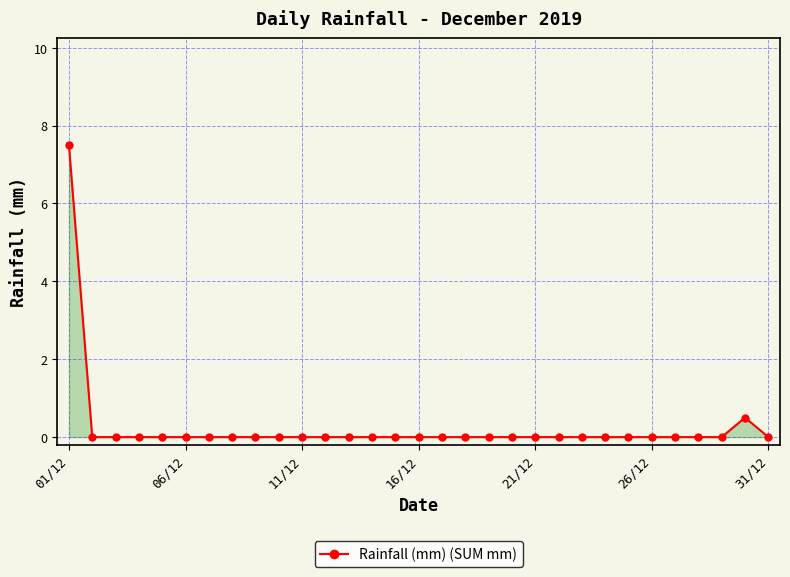

True or false: the data has more than 0 interior local peaks.

True